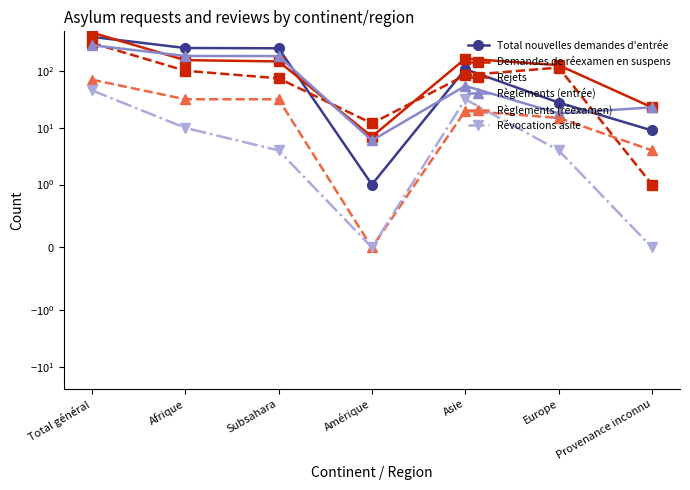

Where does the Révocations asile series first go above 4?

Total général